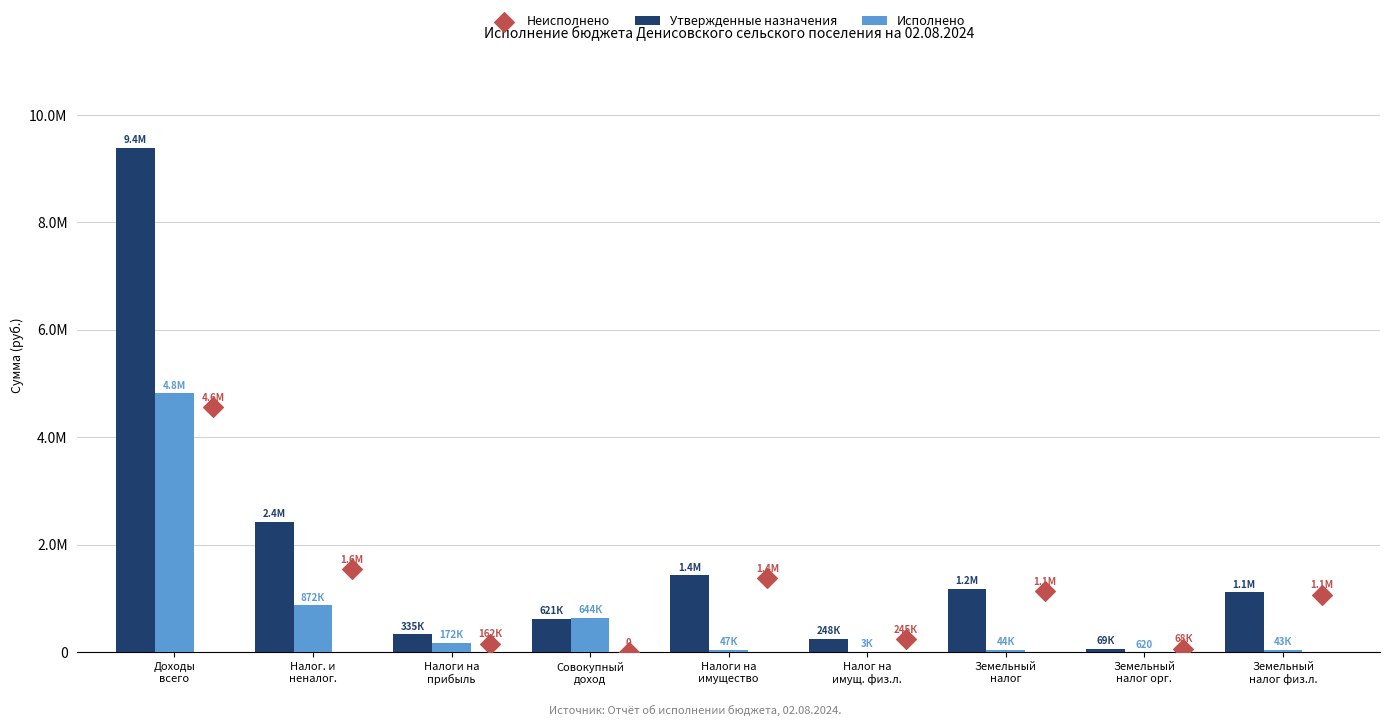

Which series reaches the maximum Y coordinate?

Утвержденные назначения